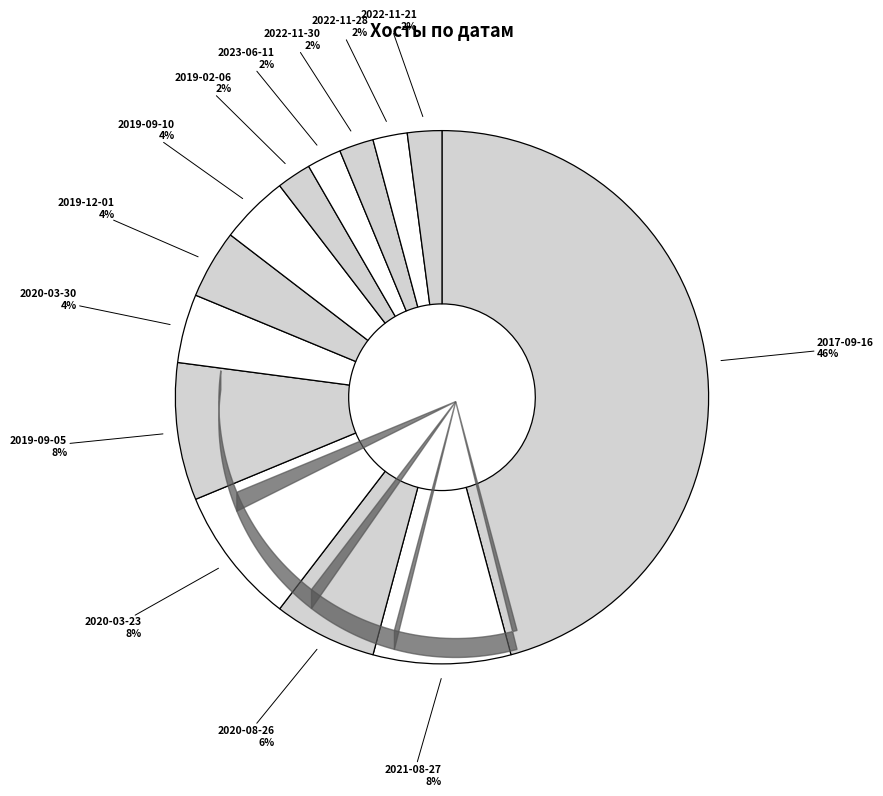

Rank the categories by value from lowest to highest.

2019-02-06, 2023-06-11, 2022-11-30, 2022-11-28, 2022-11-21, 2020-03-30, 2019-12-01, 2019-09-10, 2020-08-26, 2021-08-27, 2020-03-23, 2019-09-05, 2017-09-16